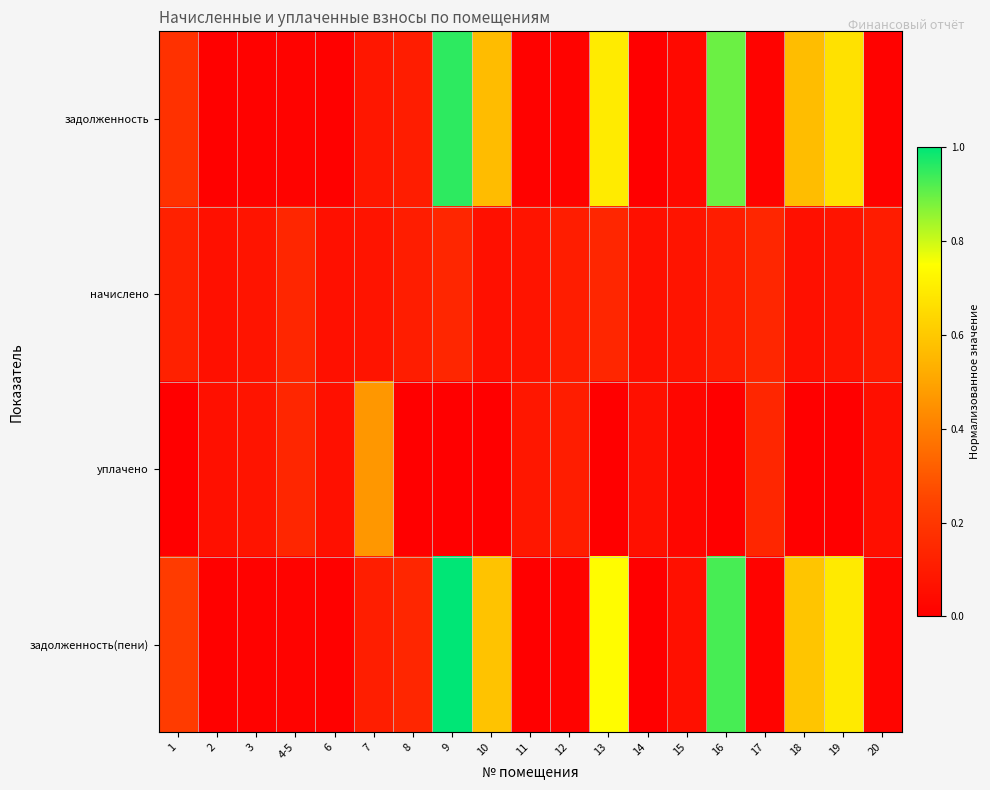

Reading left to right, what are all the values shown in this chart?

задолженность: 1=0.2	2=0.0	3=0.0	4-5=0.0	6=0.0	7=0.1	8=0.1	9=1.0	10=0.6	11=0.0	12=0.0	13=0.7	14=0.0	15=0.0	16=0.9	17=0.0	18=0.6	19=0.7	20=0.0
начислено: 1=0.1	2=0.1	3=0.1	4-5=0.1	6=0.1	7=0.1	8=0.1	9=0.1	10=0.1	11=0.1	12=0.1	13=0.1	14=0.1	15=0.1	16=0.1	17=0.1	18=0.1	19=0.1	20=0.1
уплачено: 1=0.0	2=0.1	3=0.1	4-5=0.1	6=0.1	7=0.5	8=0.0	9=0.0	10=0.0	11=0.1	12=0.1	13=0.0	14=0.1	15=0.0	16=0.0	17=0.1	18=0.0	19=0.0	20=0.1
задолженность(пени): 1=0.2	2=0.0	3=0.0	4-5=0.0	6=0.0	7=0.1	8=0.1	9=1.0	10=0.6	11=0.0	12=0.0	13=0.7	14=0.0	15=0.1	16=0.9	17=0.0	18=0.6	19=0.7	20=0.0